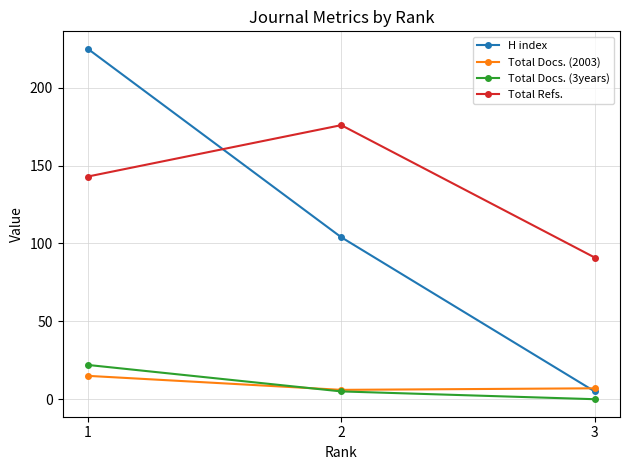

Is it true that Total Refs. equals 176 at 2?

True